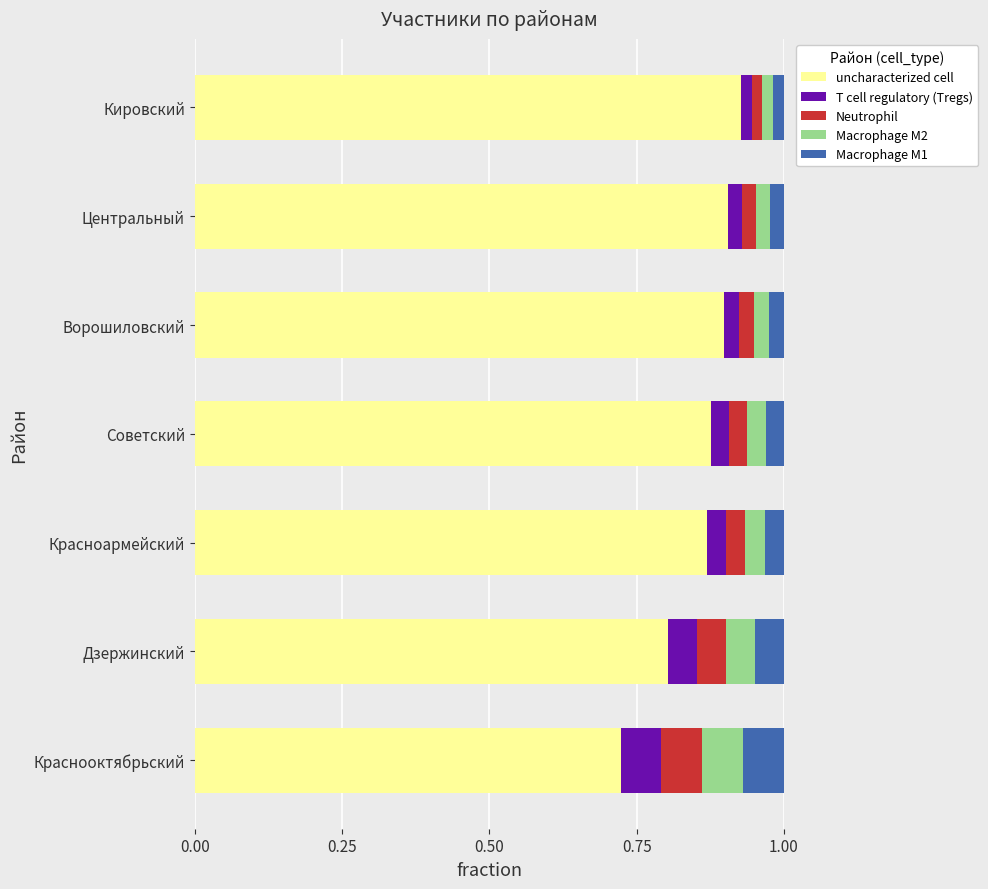

What is the total value across all series at Дзержинский?

1.0